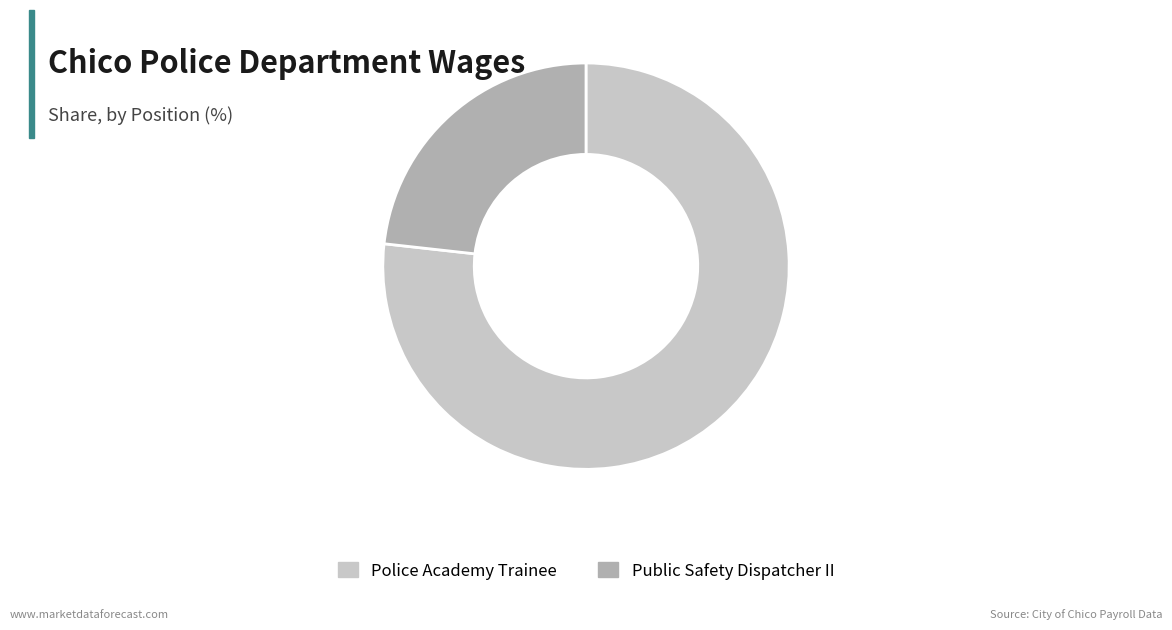

Rank the categories by value from lowest to highest.

Public Safety Dispatcher II, Police Academy Trainee